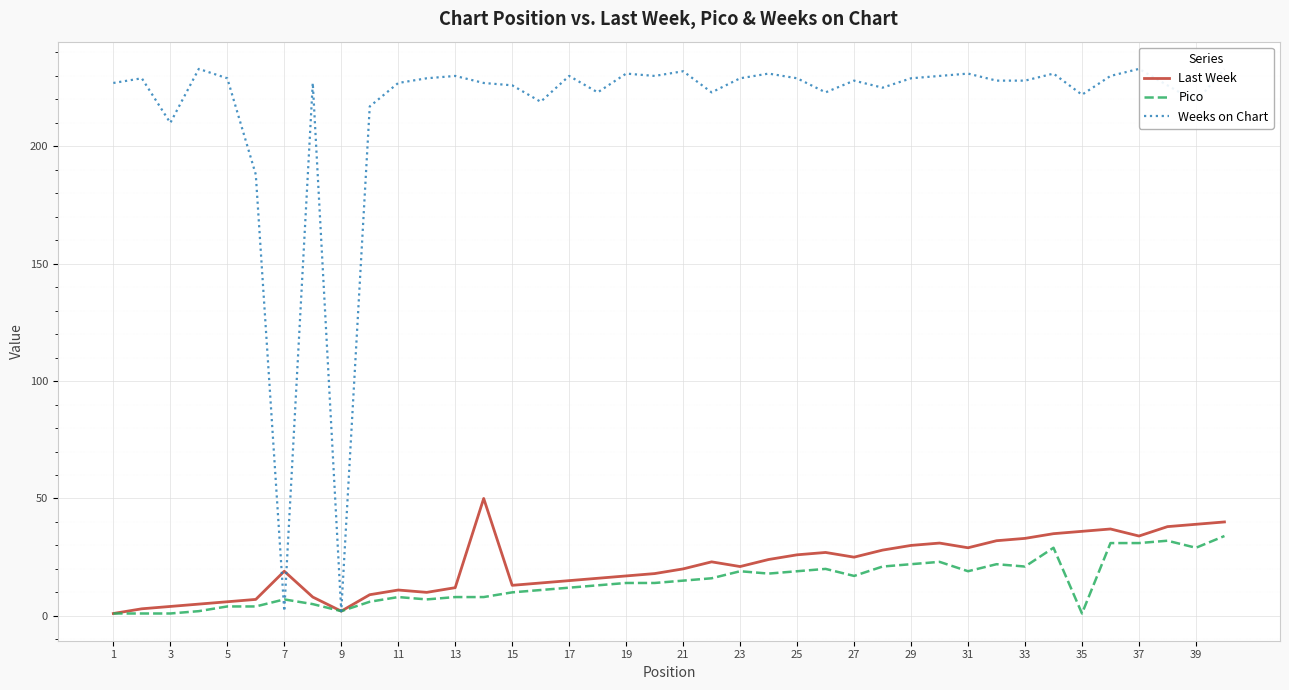

The value of Pico at 15 is 10. True or false?

True